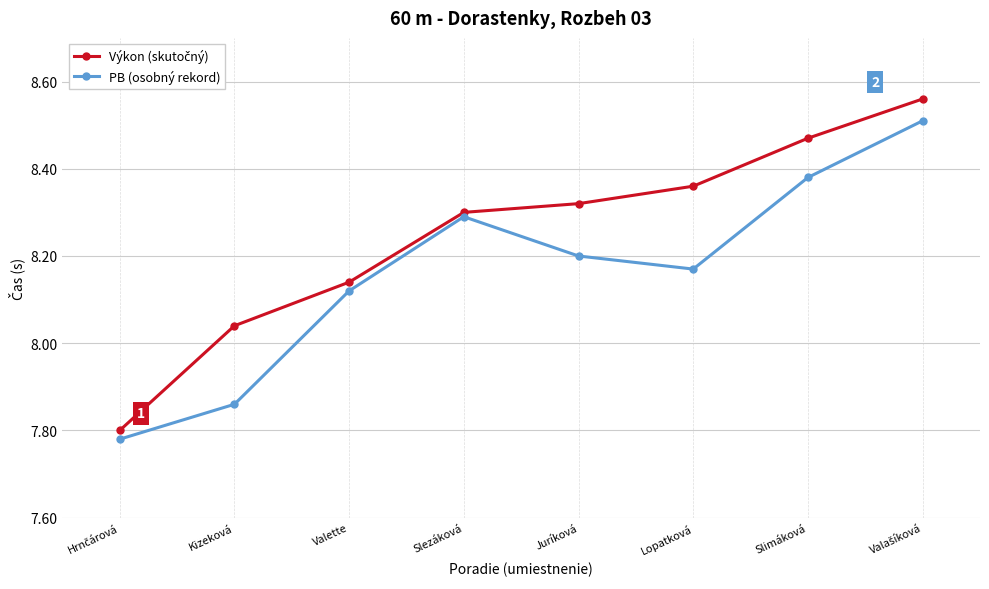

Is this an area chart (filled region under the line)?

No